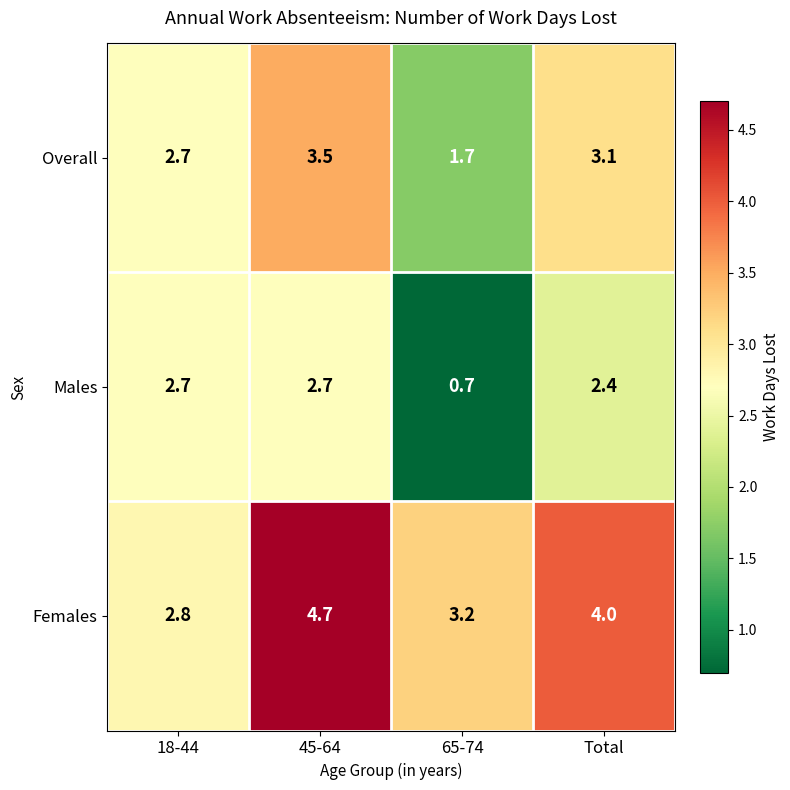

At which label does Males first exceed 2?

18-44